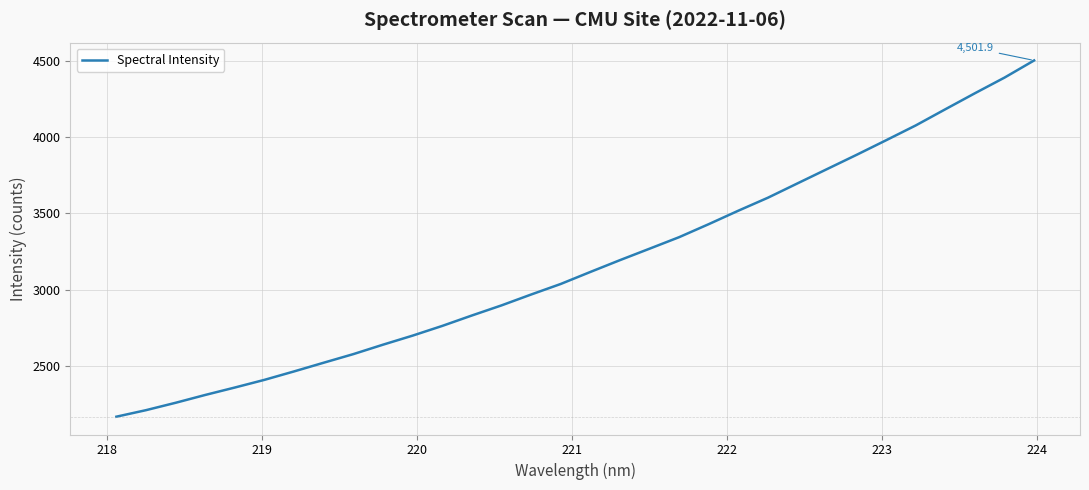

What is the maximum value shown in the chart?

4501.9